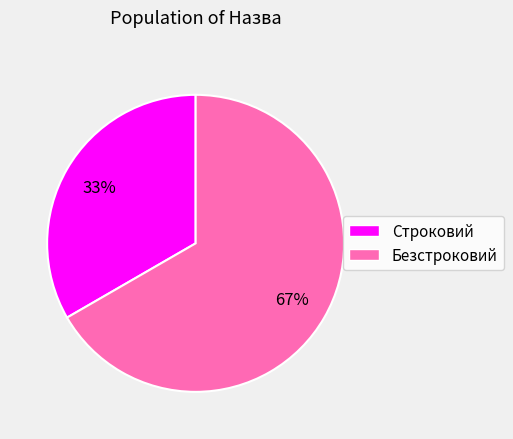

Which category has the smallest portion of the pie?

Строковий